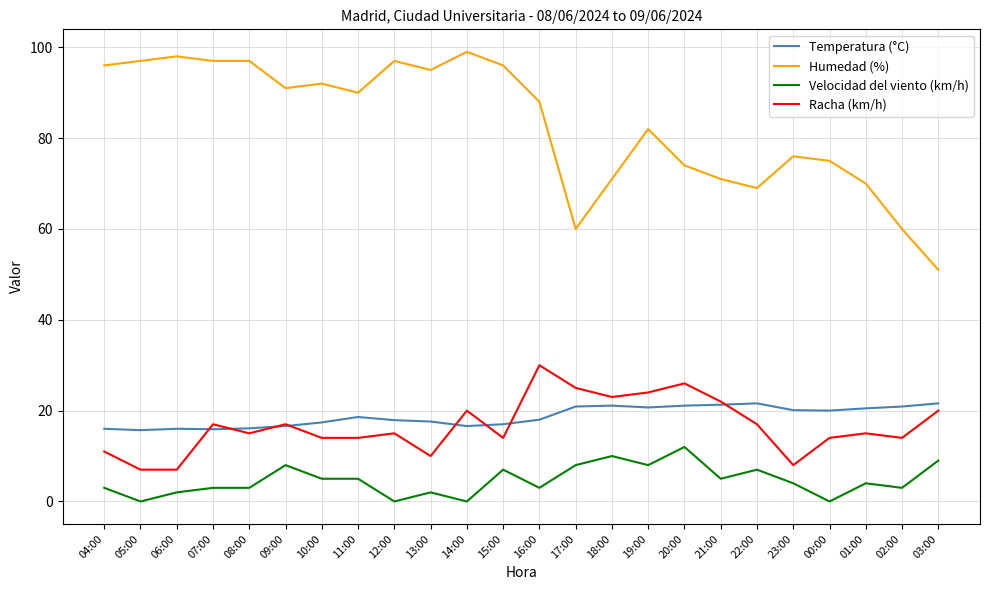

True or false: Temperatura (°C) and Velocidad del viento (km/h) cross at least once.

False